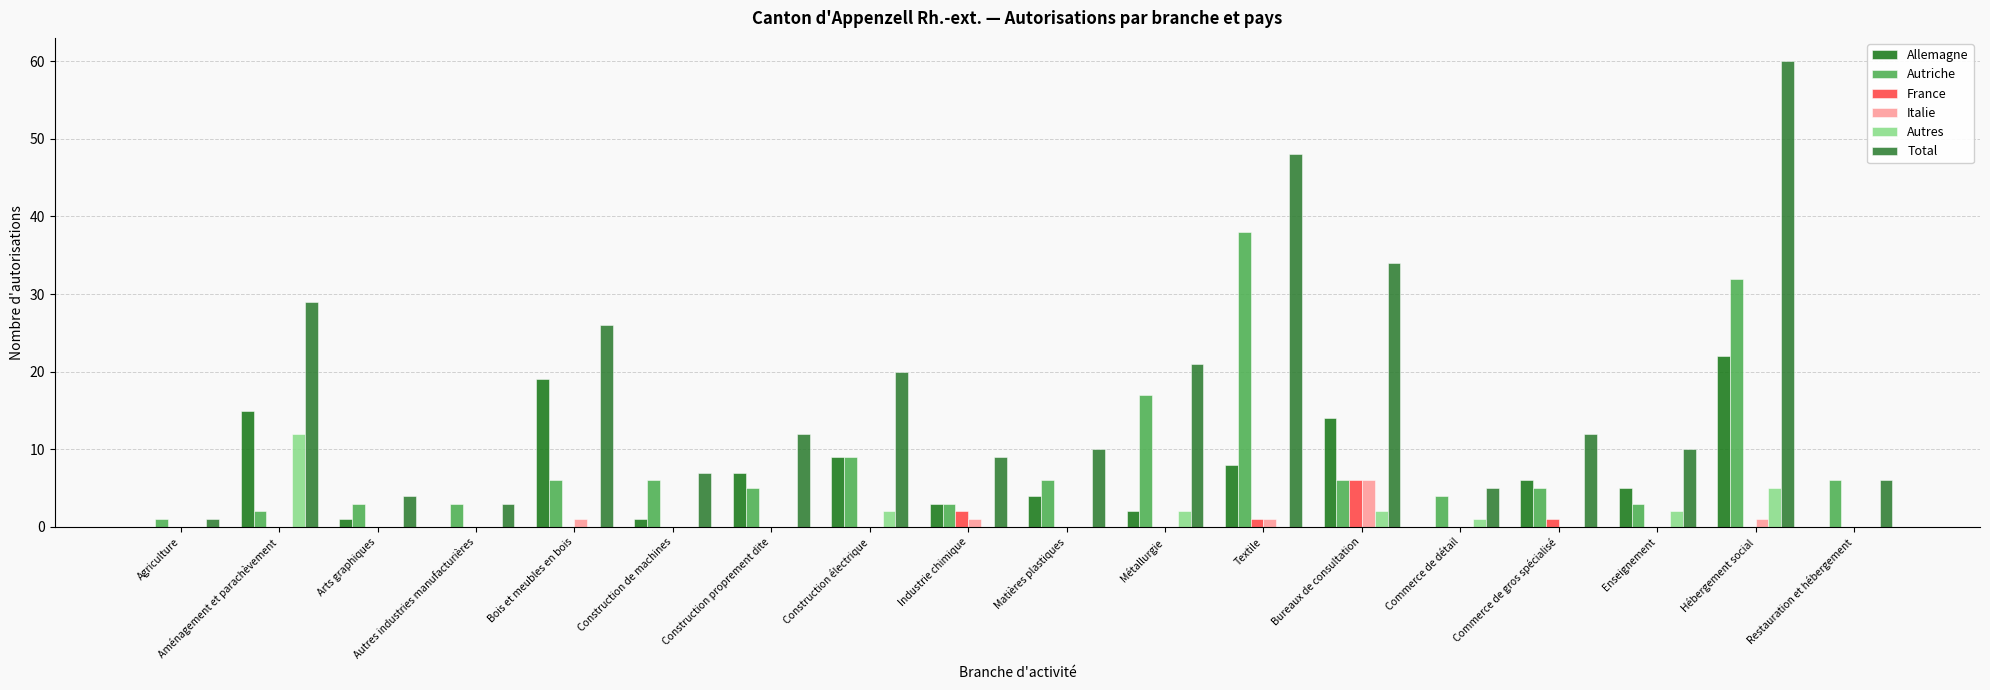

What is the difference between the second highest and minimum values in the Autres series?

5